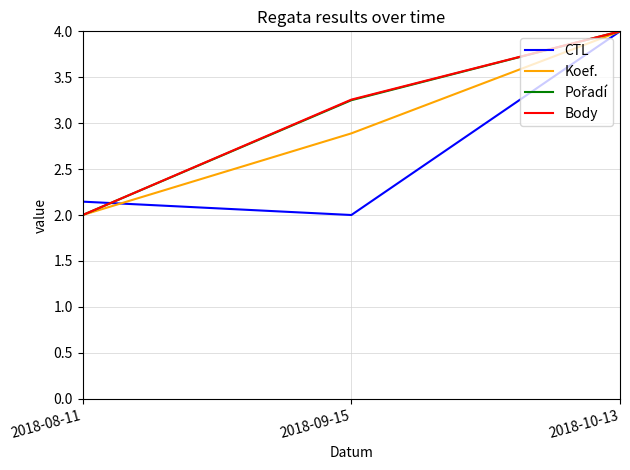

What is the difference between the highest and lowest values at 2018-09-15?

1.3